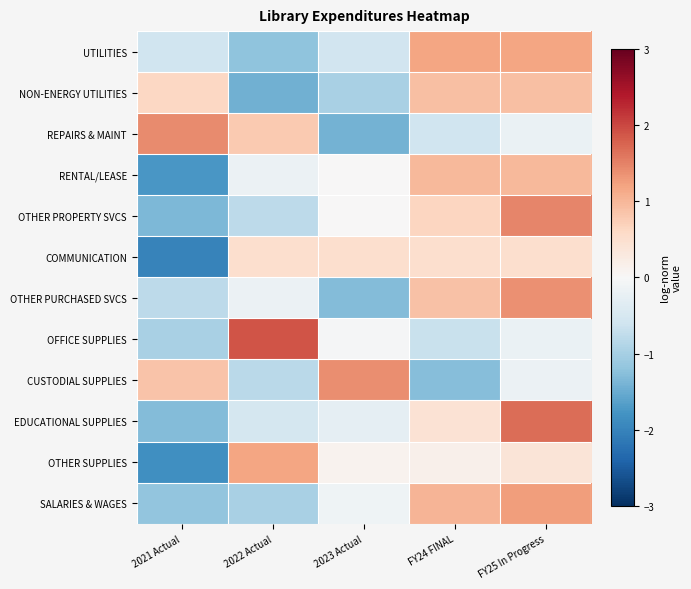

What is the total value across all series at 2021 Actual?

-8.9